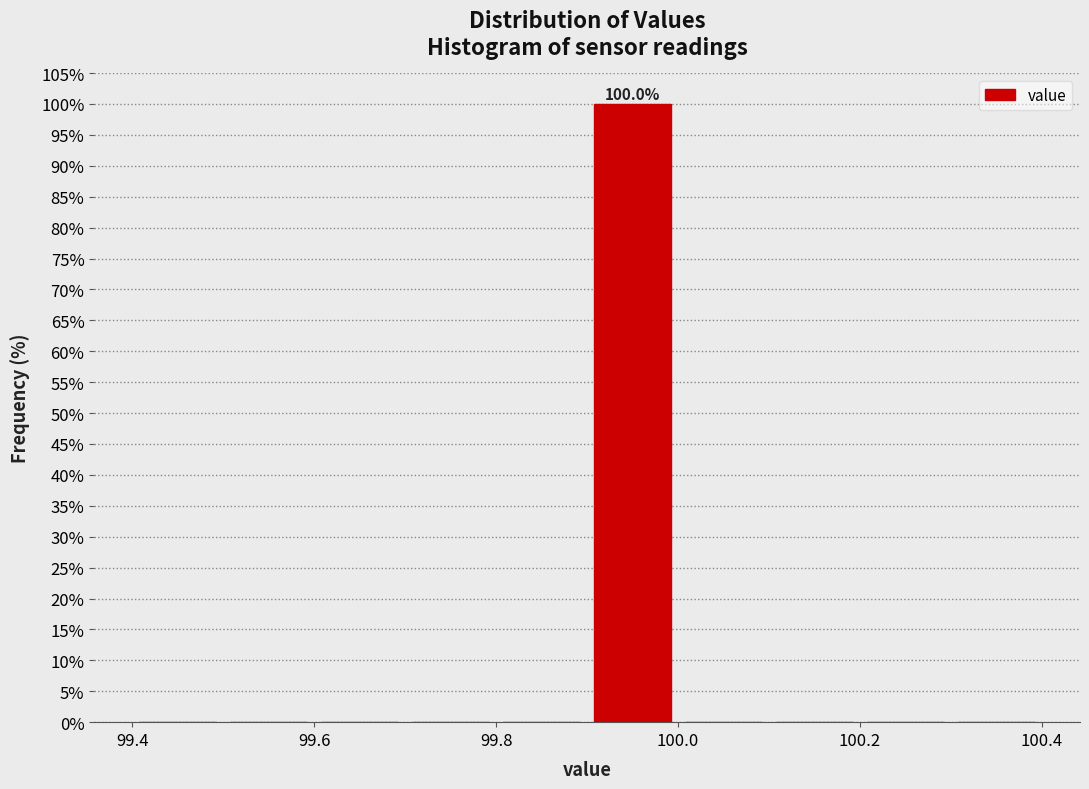

Over which range of the x-axis is the bar tallest?

99.9 to 100.0